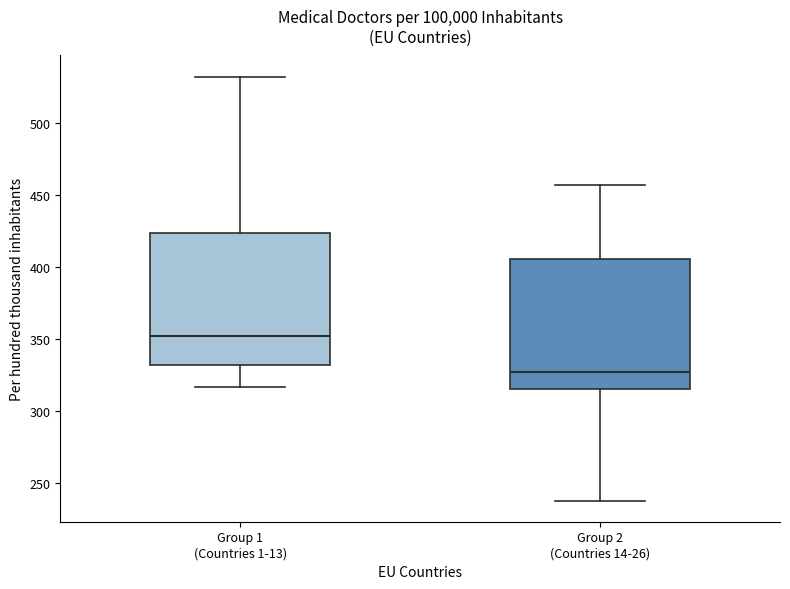

Where is the lower edge of the box for Group 1 (Countries 1-13) on the y-axis? The values are not printed on the chart, so give them approximately, as read against the axis.

330